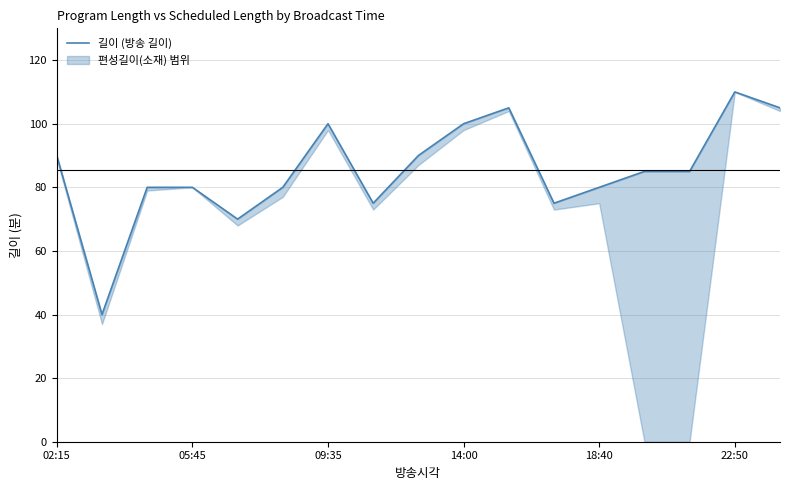

Where is the data nearest to the value 75?

7